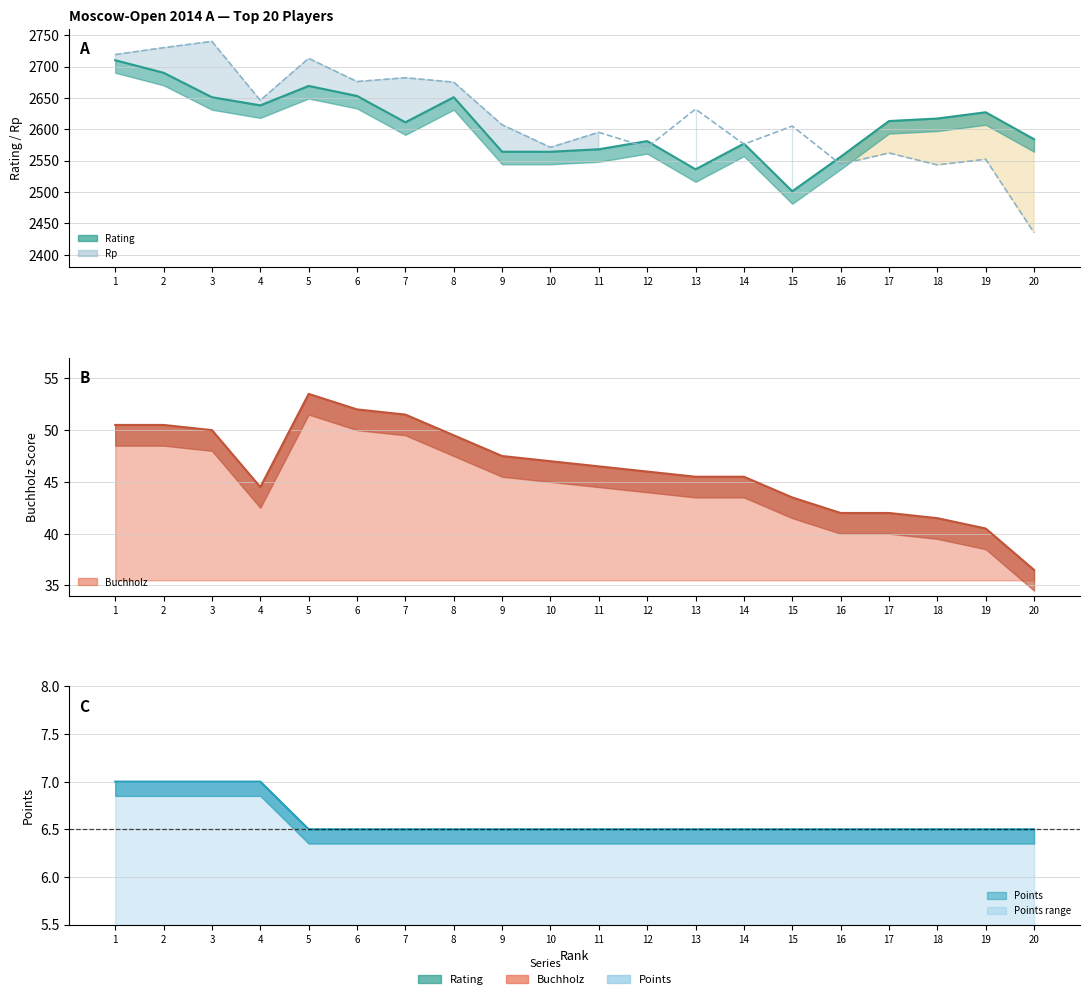

True or false: Points has more than 1 interior local peaks.

False